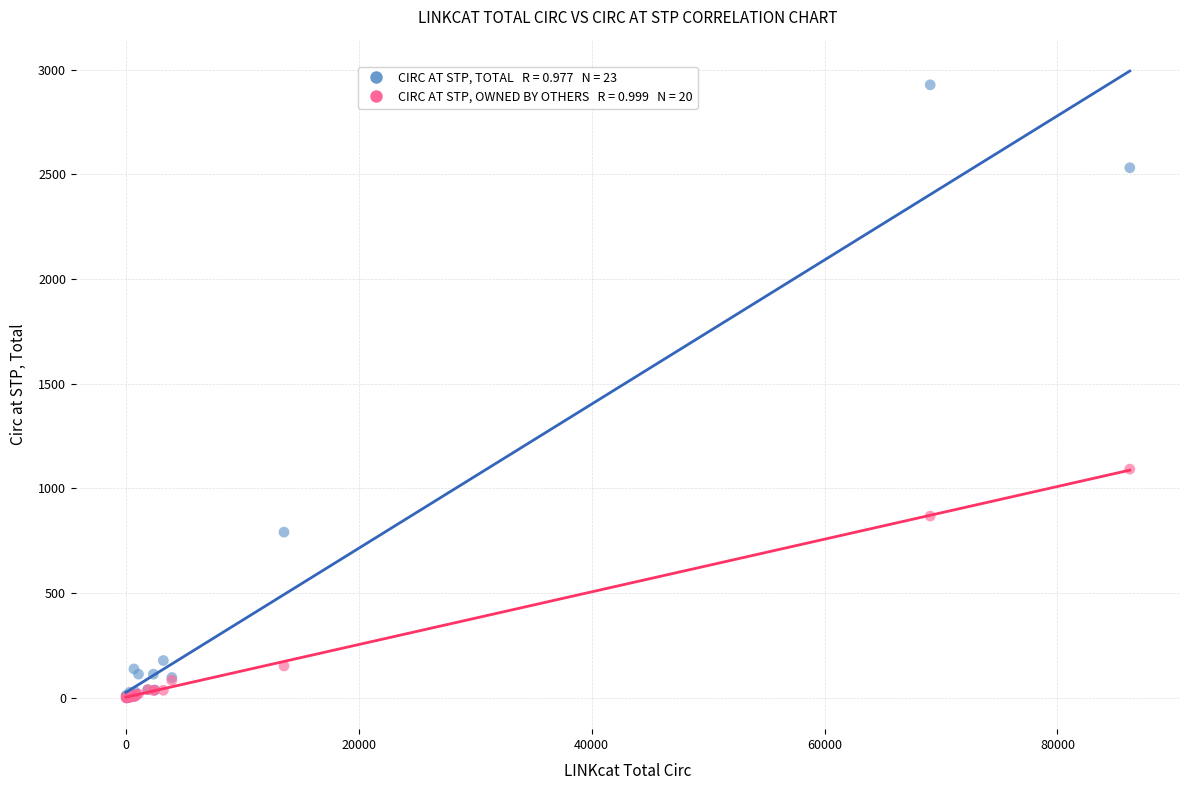

Across all series, what Y value is closest to 1463?

1092